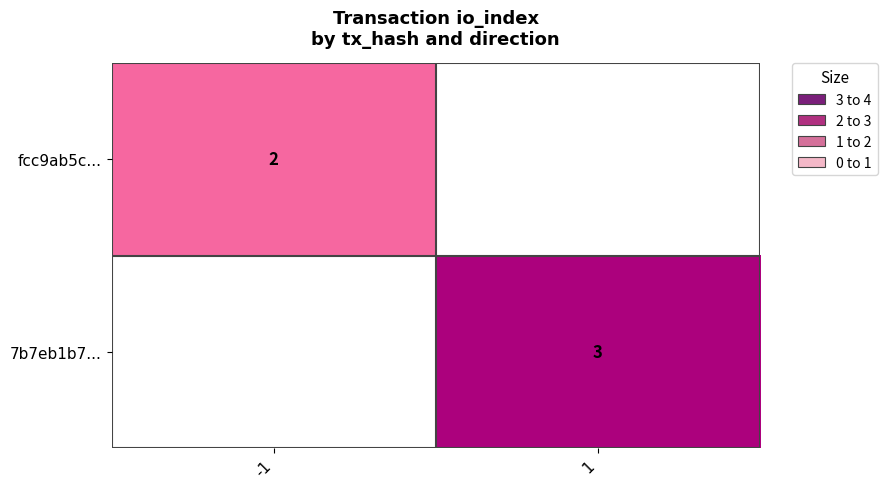

Is it true that fcc9ab5c... equals 1 at -1?

False